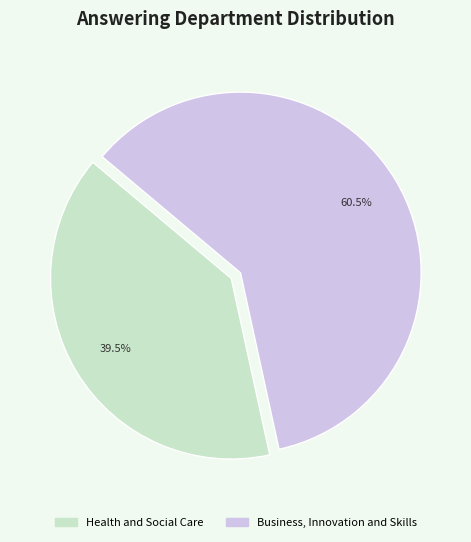

How many segments does this pie chart have?

2